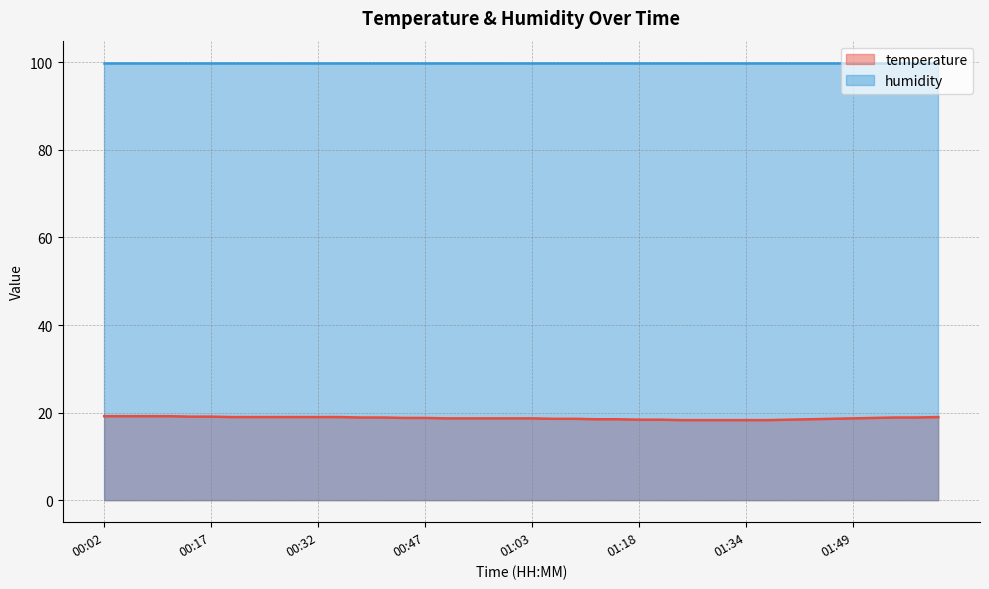

What is the maximum value shown in the chart?

99.9